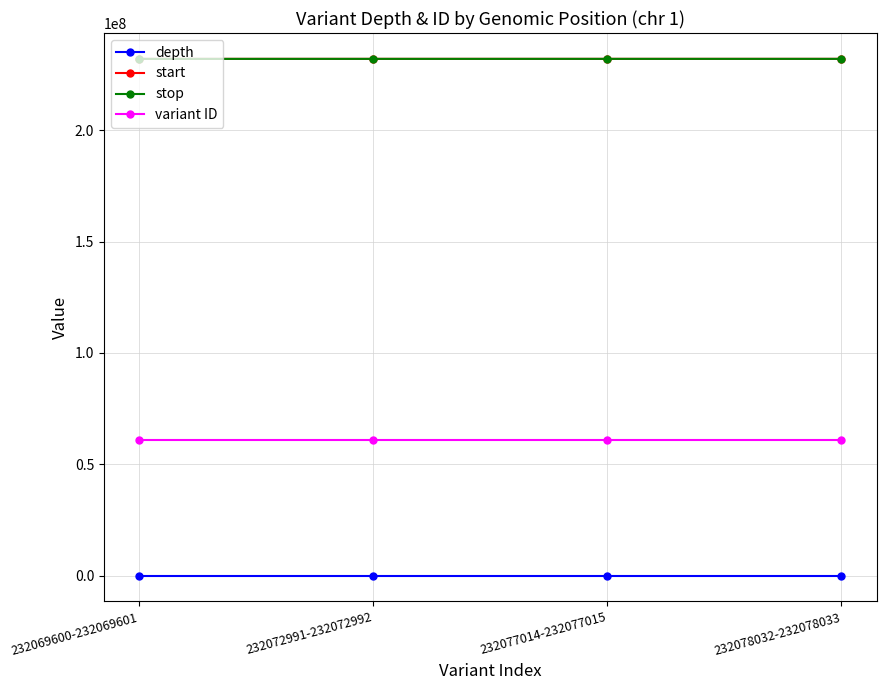

What is the label of the 4th point from the left?

232078032-232078033